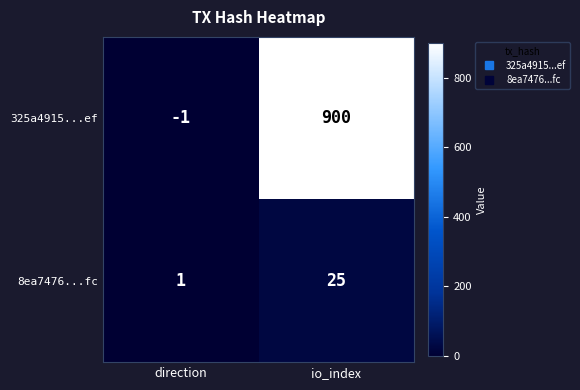

What is the maximum value shown in the chart?

900